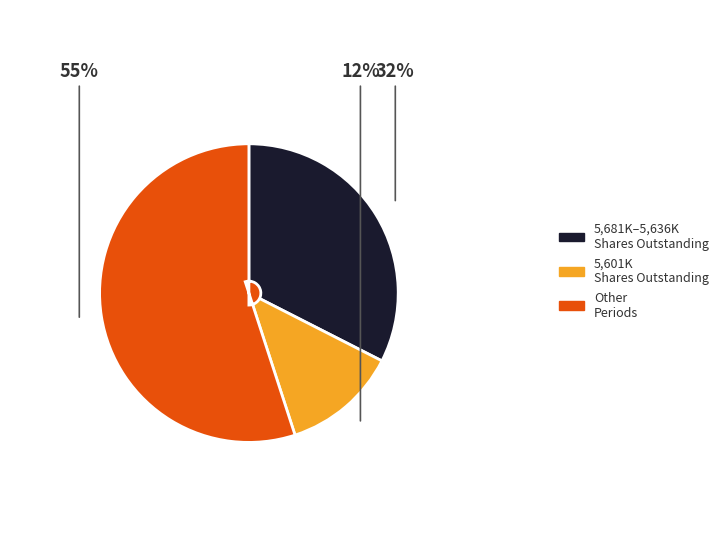

To the nearest percent, what is the difference between the largest and smallest slice percentages?

43%